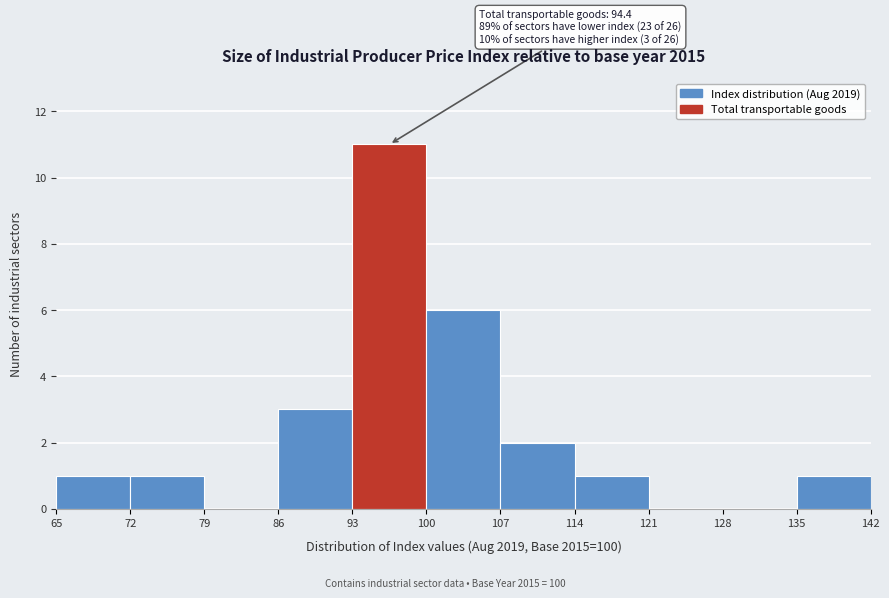

Over which range of the x-axis is the bar tallest?

93 to 100